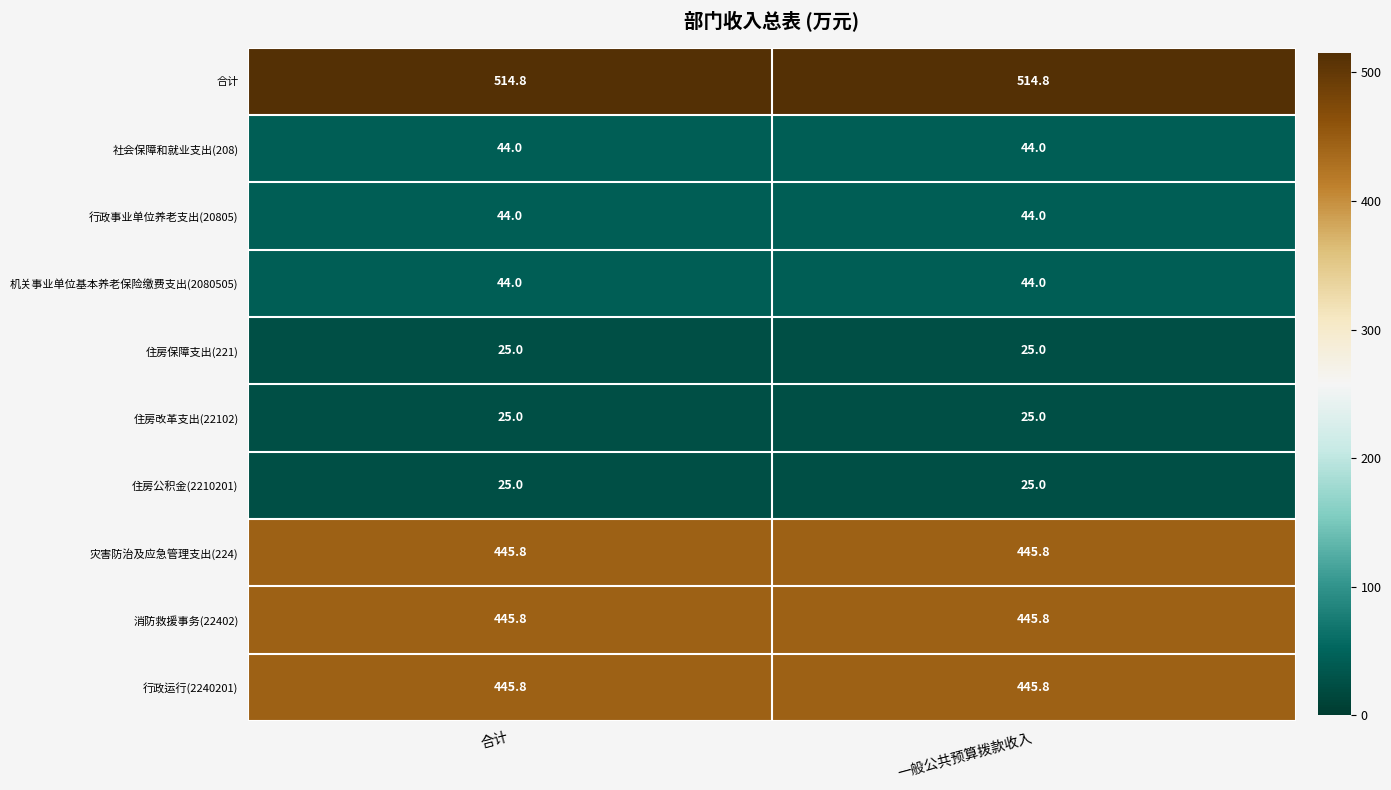

At how many categories does at least one series exceed 486?

2